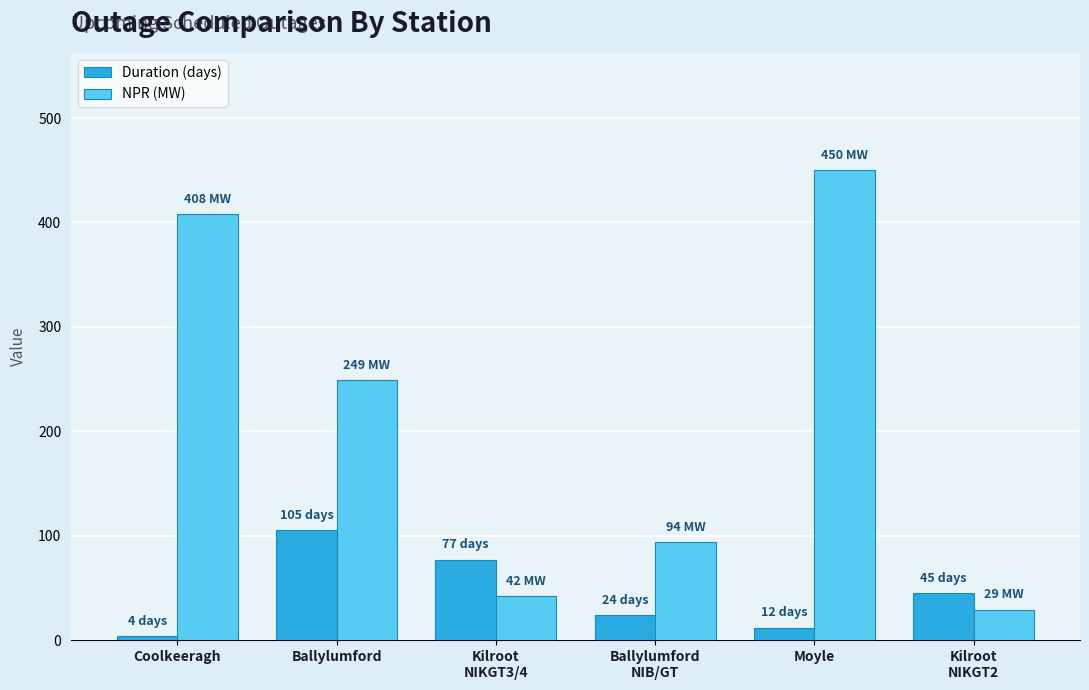

Rank the categories by NPR (MW) value from highest to lowest.

Moyle, Coolkeeragh, Ballylumford, Ballylumford
NIB/GT, Kilroot
NIKGT3/4, Kilroot
NIKGT2